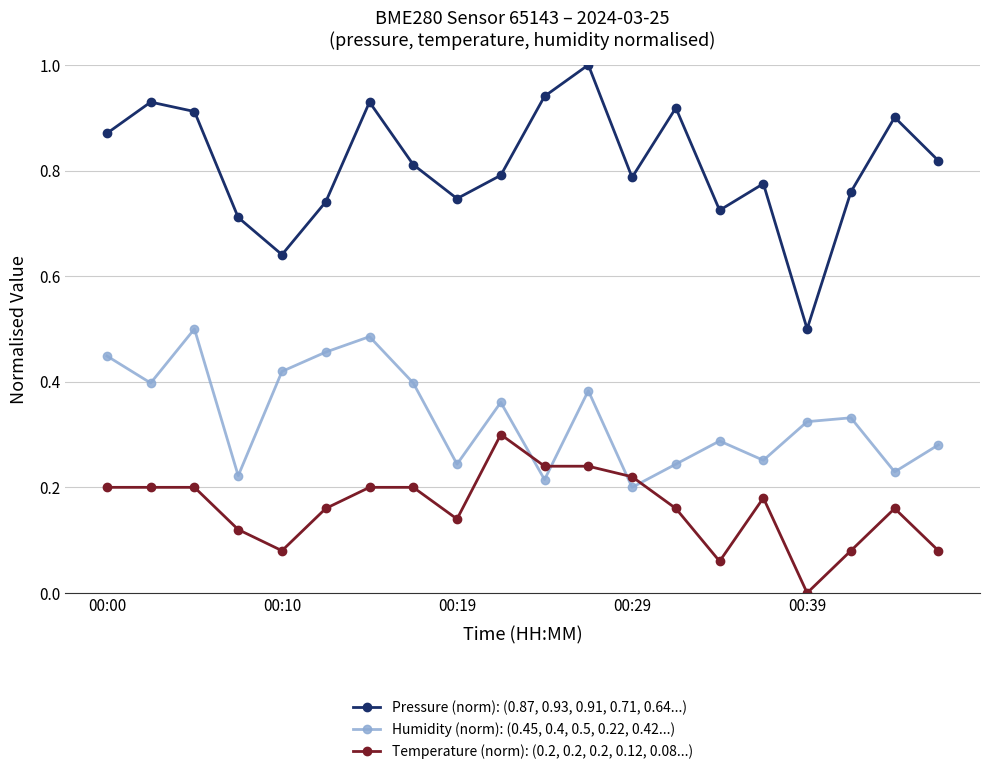

Which series has the largest total across all categories?

Pressure (norm): (0.87, 0.93, 0.91, 0.71, 0.64...)